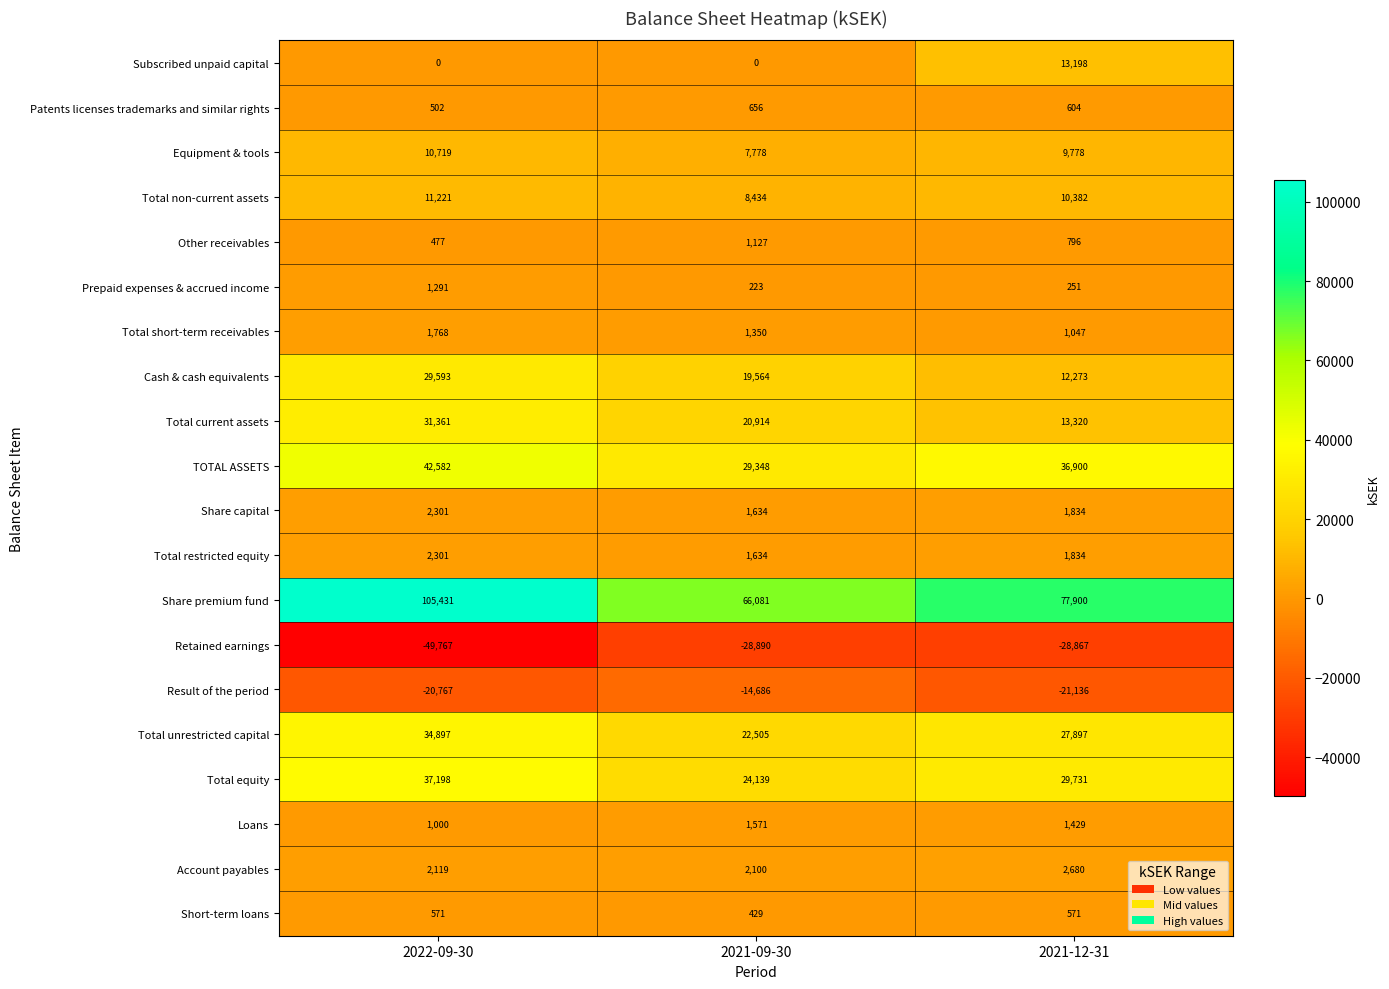

At which label does Total unrestricted capital reach its peak?

2022-09-30